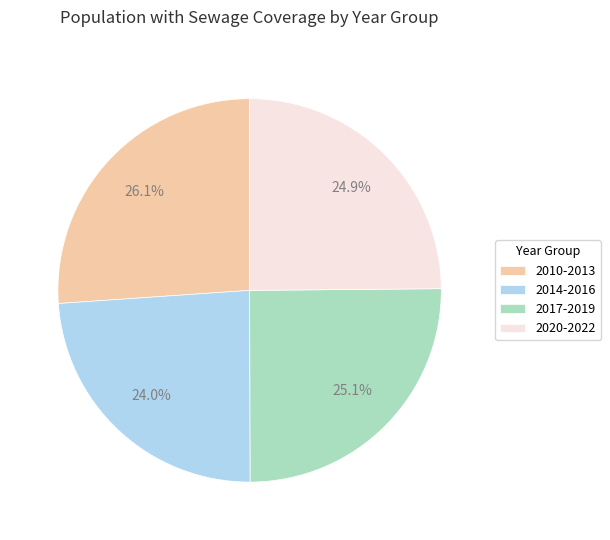

How many segments does this pie chart have?

4